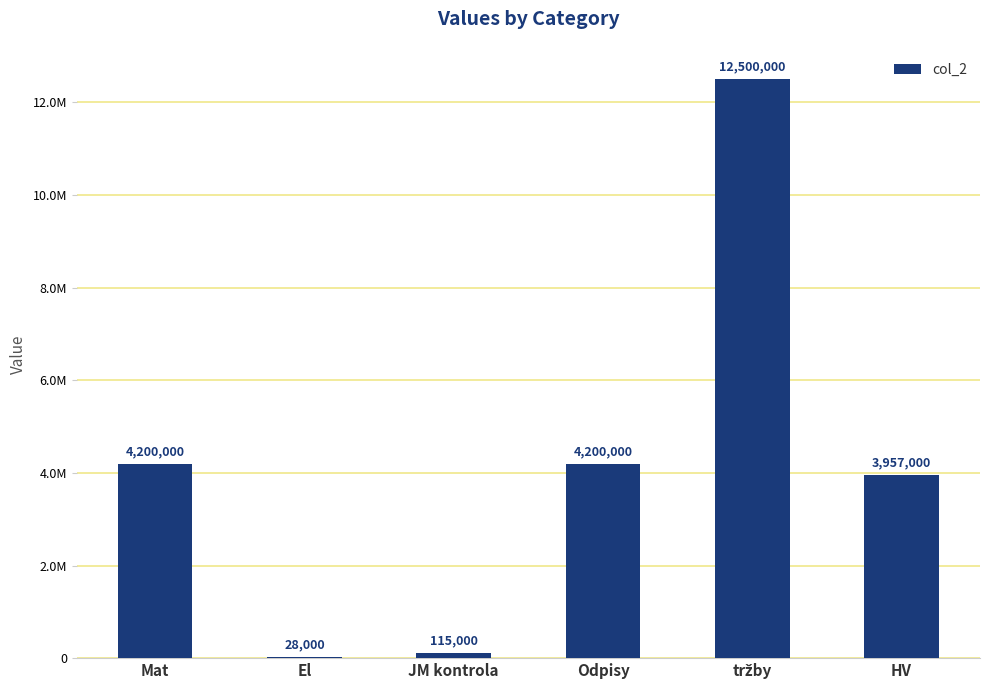

At which label is the value closest to 6264000?

Mat